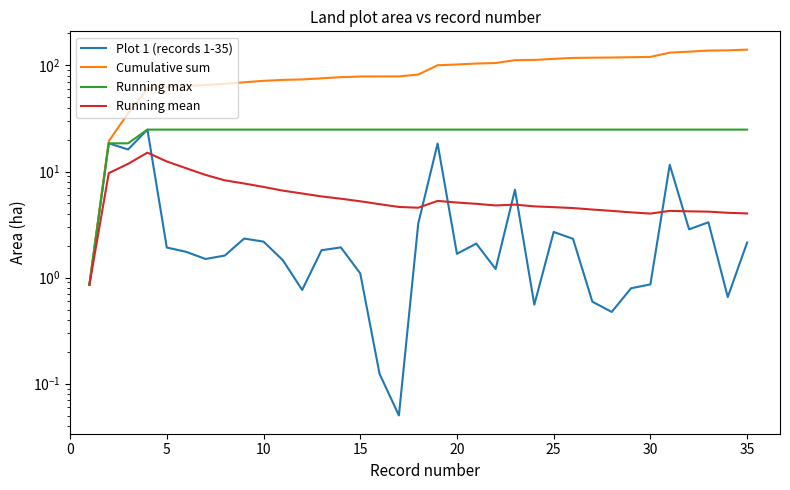

What is the value of the Running mean point at the 28th from the left?

4.3